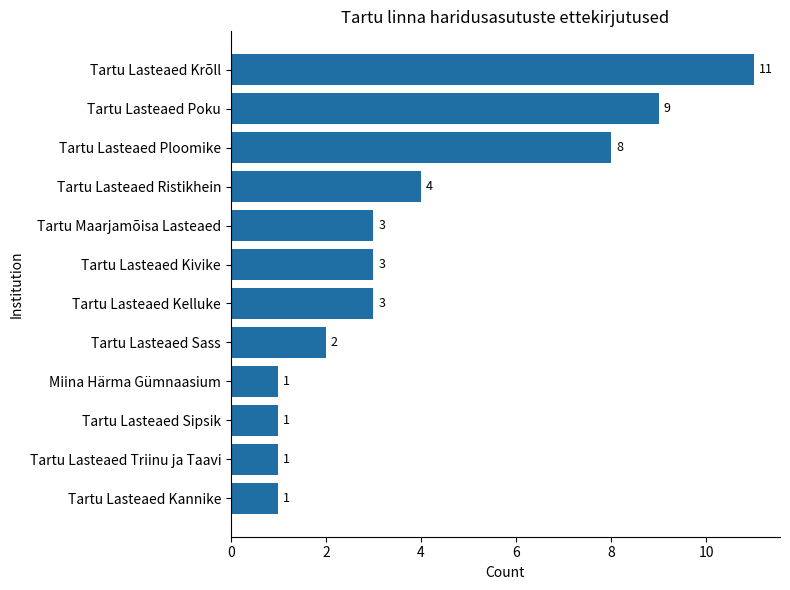

At which label is the value closest to 6?

Tartu Lasteaed Ristikhein